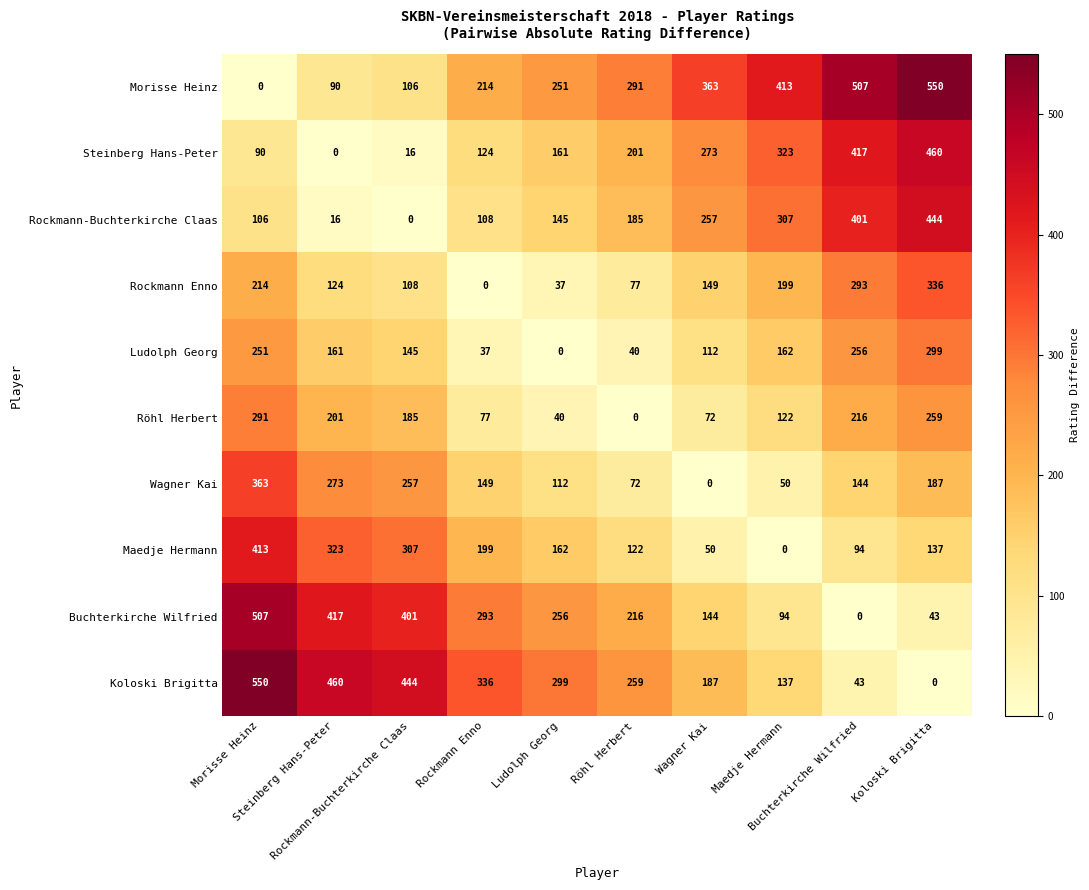

How many data points does each series have?

10